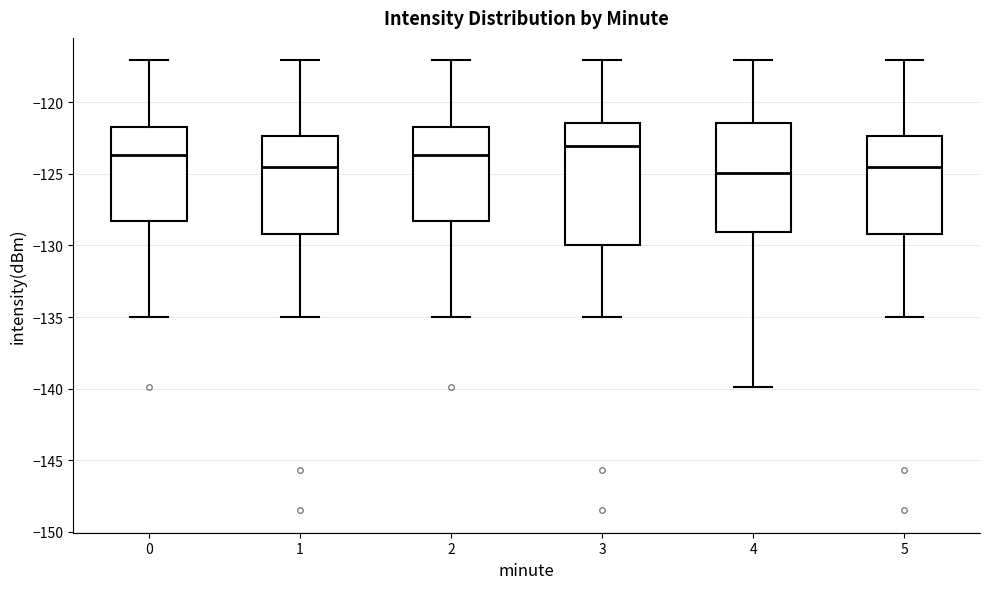

Where is the upper edge of the box at x = 5 on the y-axis? The values are not printed on the chart, so give them approximately, as read against the axis.

-122.5